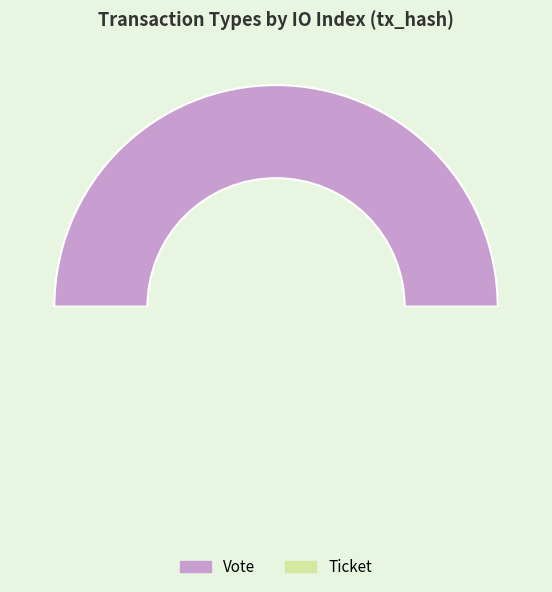

To the nearest percent, what is the average slice percentage?

50%